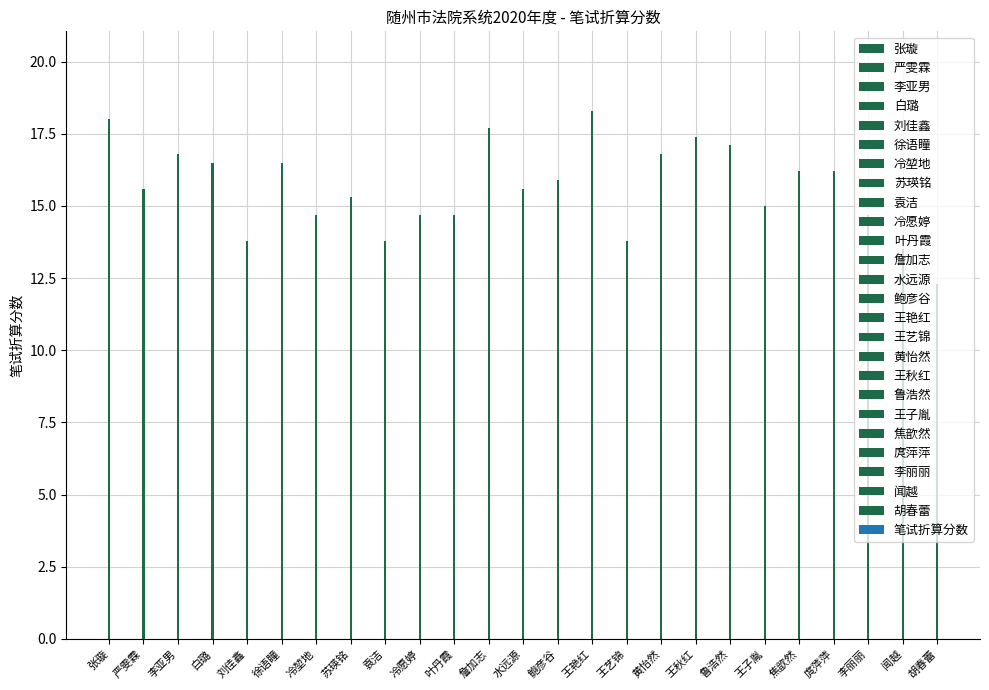

What is the difference between the maximum and minimum values?

6.0